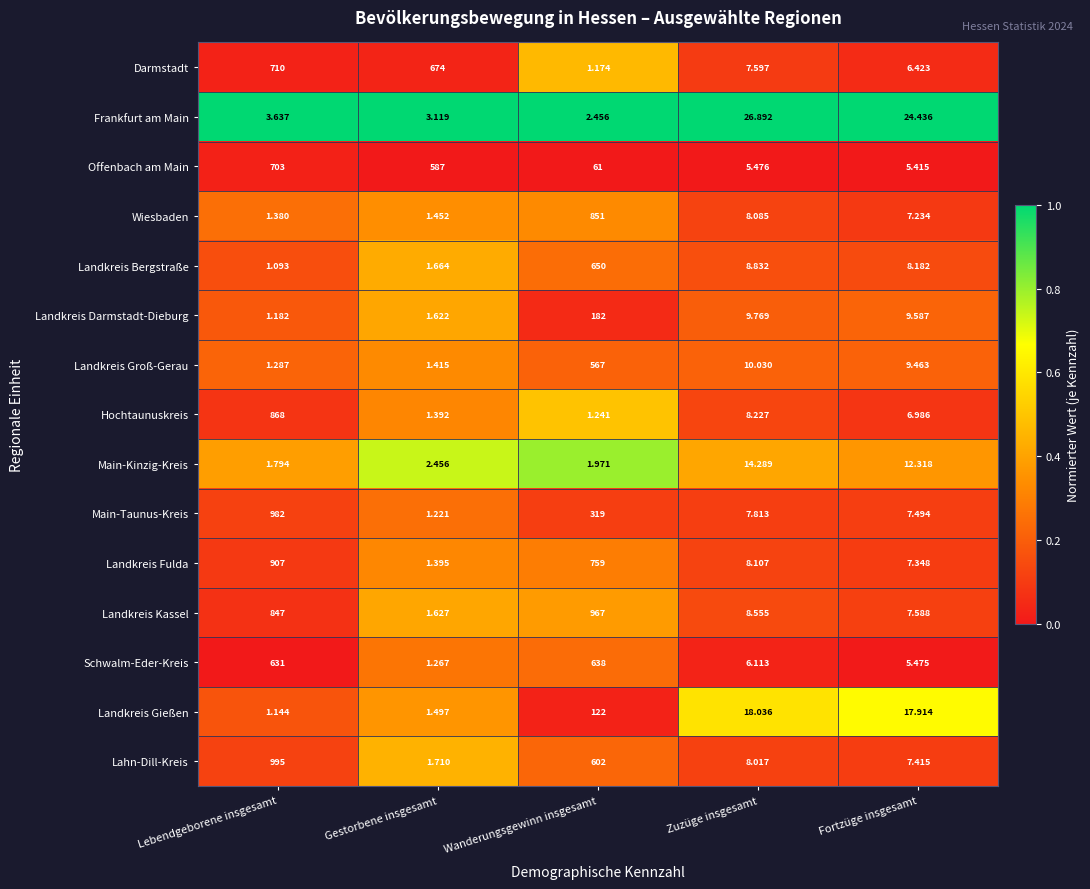

List the series in order of their peak value, lowest first.

Main-Kinzig-Kreis, Frankfurt am Main, Landkreis Gießen, Landkreis Darmstadt-Dieburg, Landkreis Groß-Gerau, Schwalm-Eder-Kreis, Landkreis Bergstraße, Offenbach am Main, Darmstadt, Wiesbaden, Hochtaunuskreis, Landkreis Fulda, Landkreis Kassel, Main-Taunus-Kreis, Lahn-Dill-Kreis